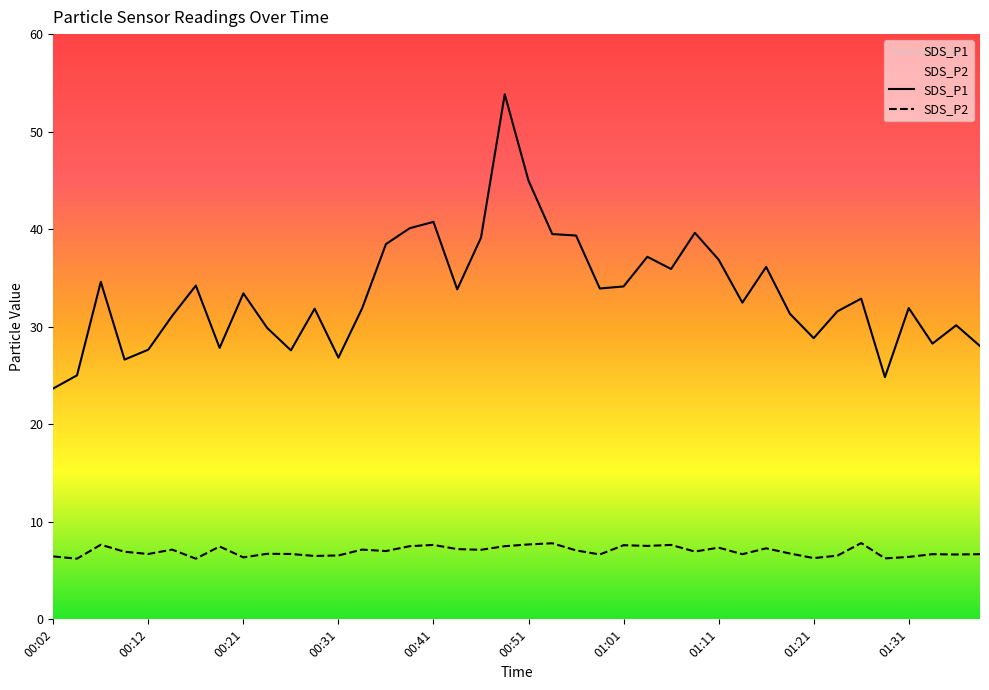

Which series changed the most between 01:16 and 01:26?

SDS_P1